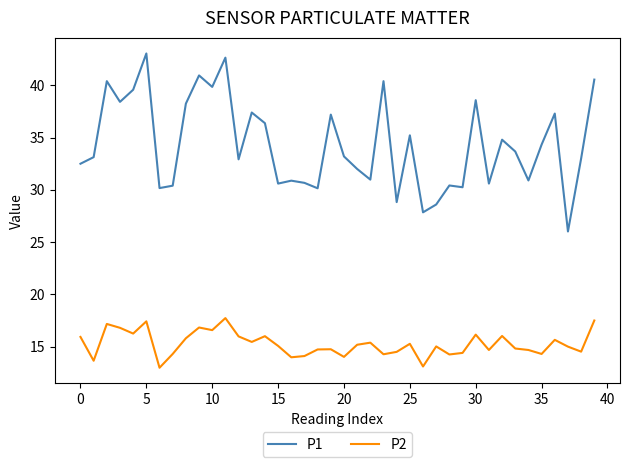

True or false: P1 and P2 intersect in this chart.

False